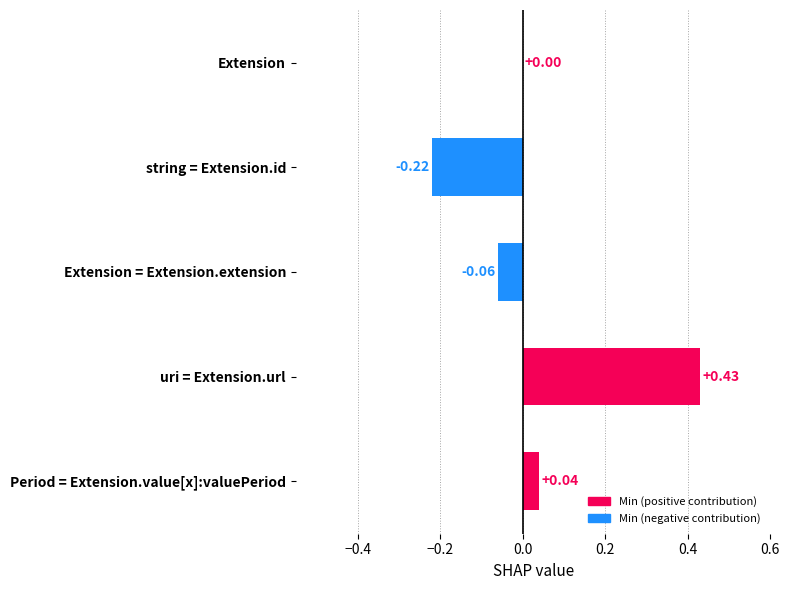

Which category has the highest value across all series?

uri = Extension.url